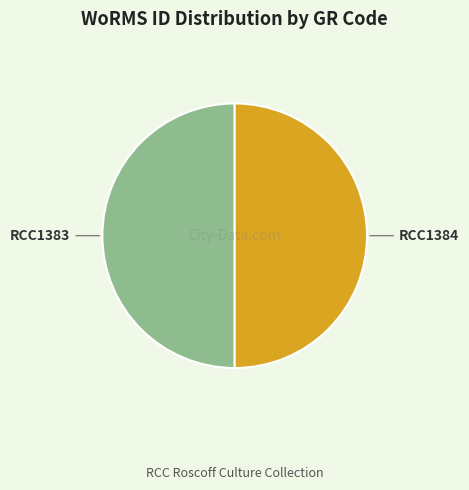

How many segments does this pie chart have?

2